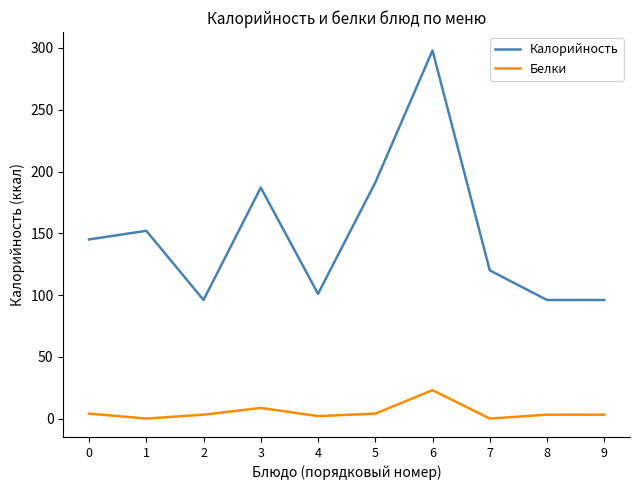

What are all the series names shown in the legend?

Калорийность, Белки